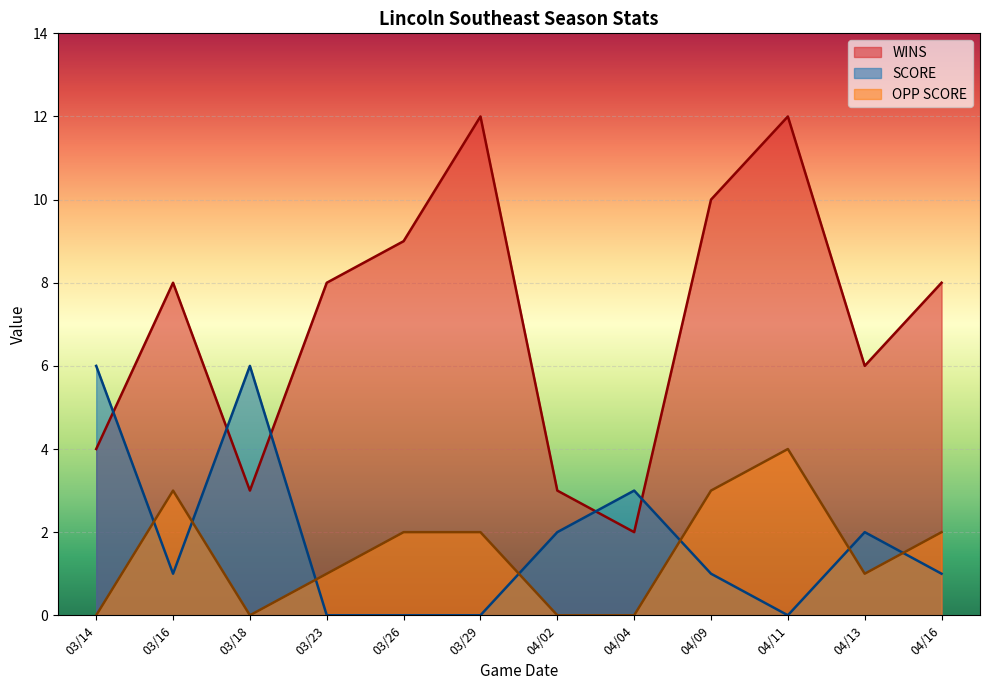

What value does the OPP SCORE series have at 03/16?

3